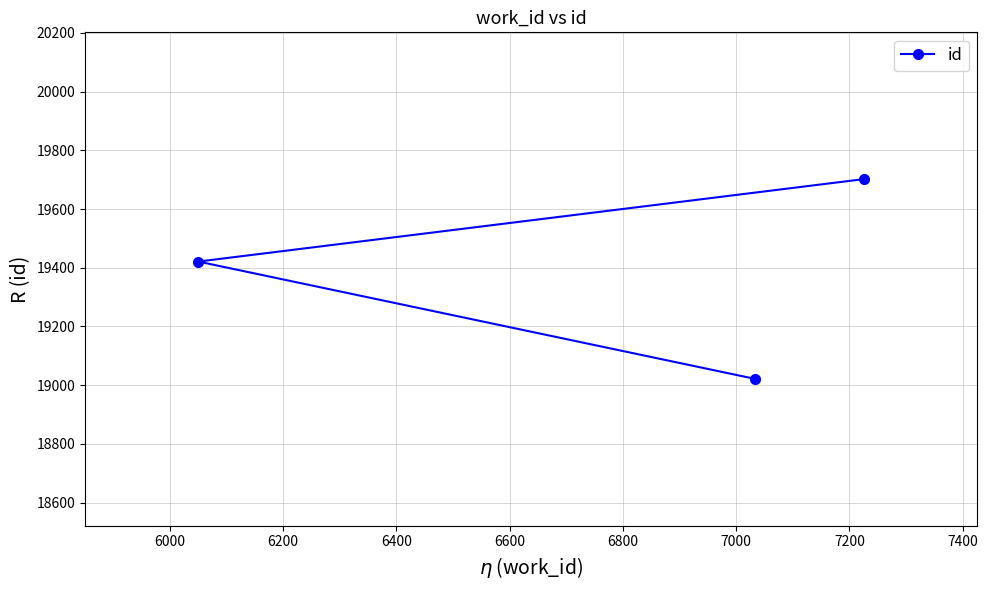

Count the values in the range 19021 to 19702.

3